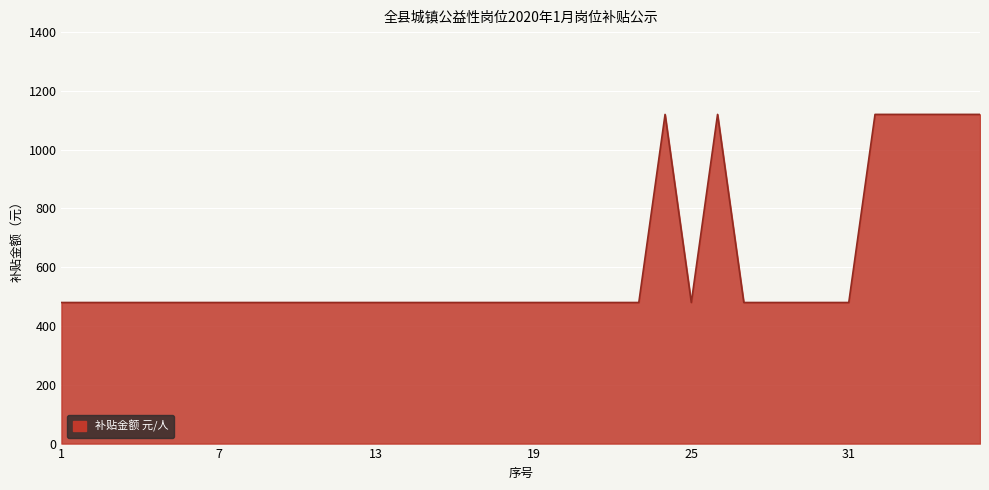

What is the minimum value shown in the chart?

480